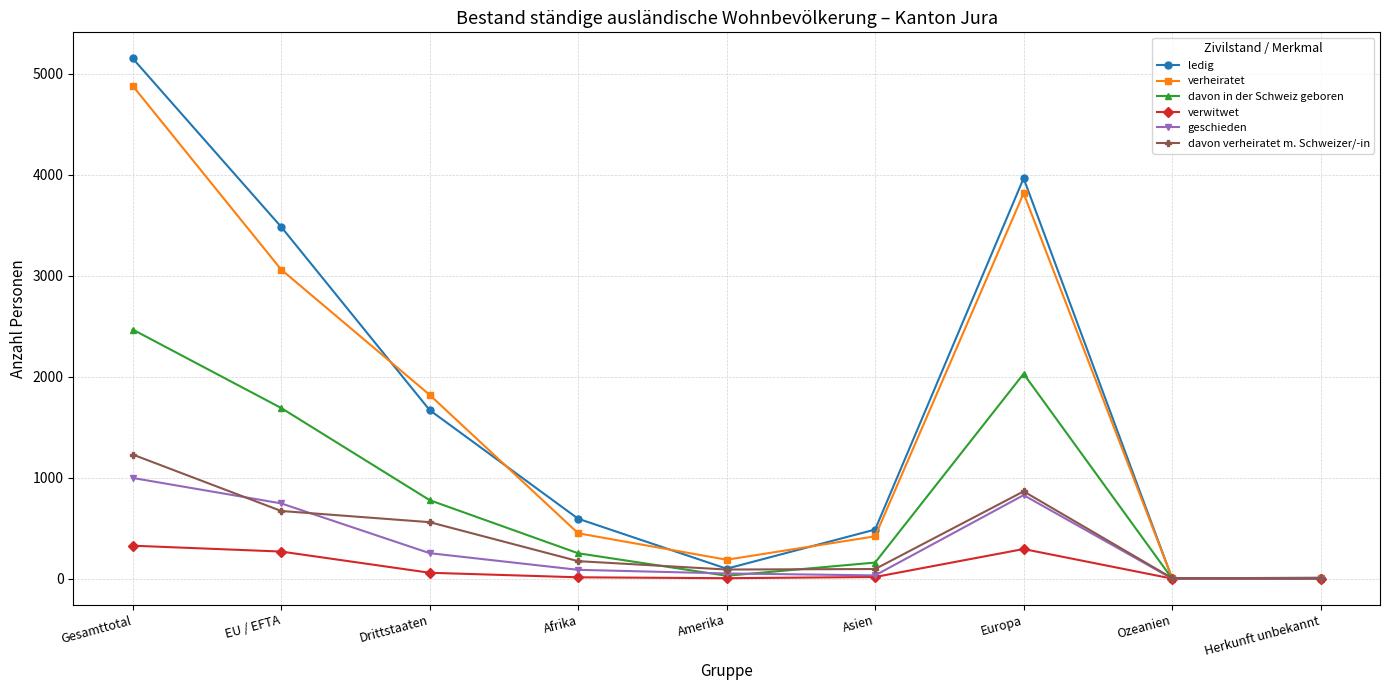

What is the difference between the highest and lowest values at Amerika?

183